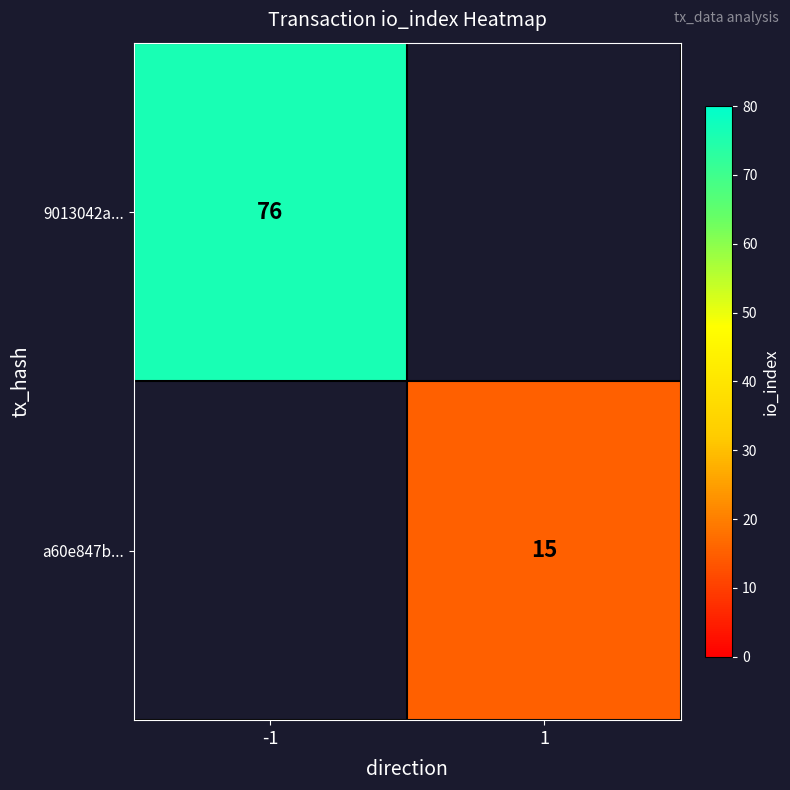

The 9013042a... series shows 76 at -1. True or false?

True